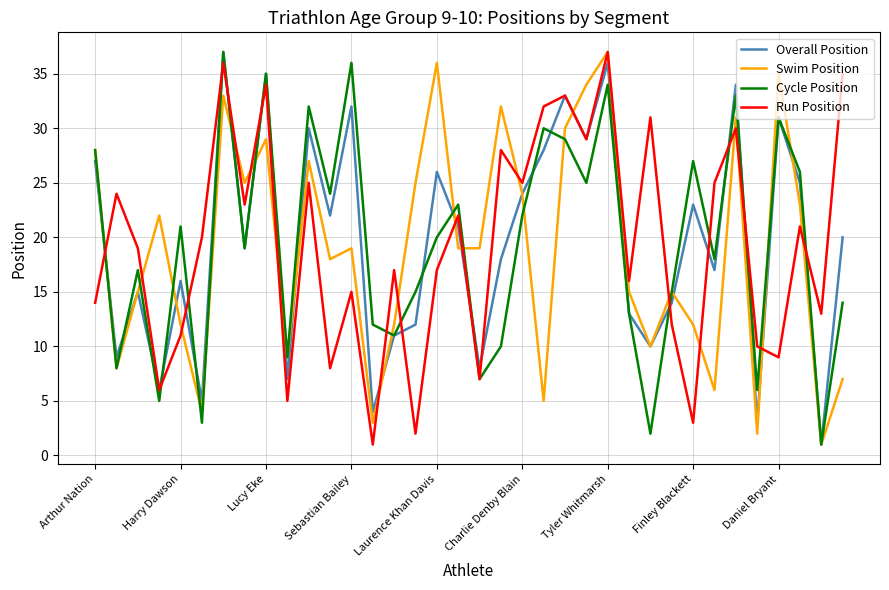

What are all the series names shown in the legend?

Overall Position, Swim Position, Cycle Position, Run Position